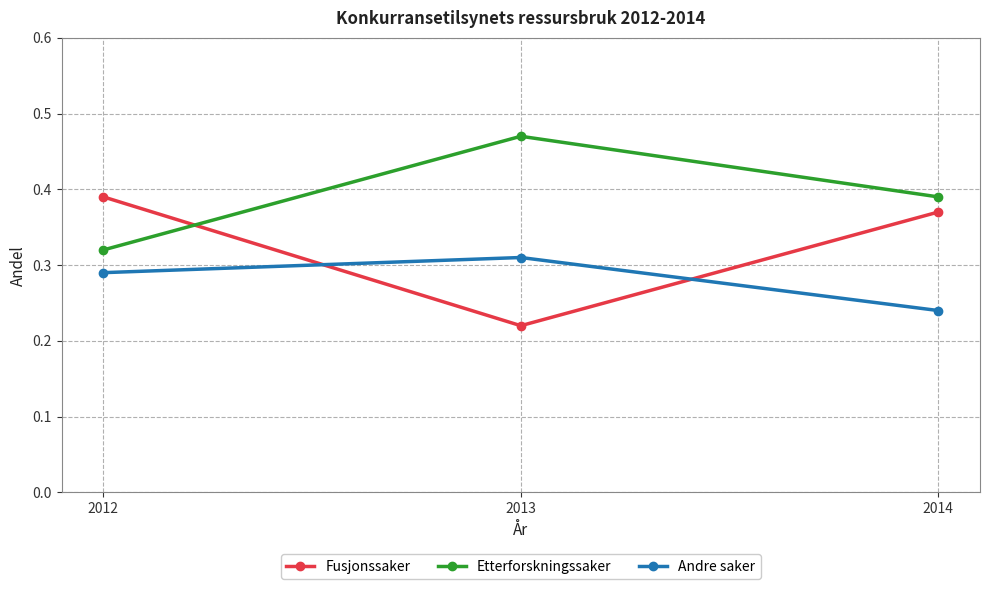

How many series are shown in this chart?

3